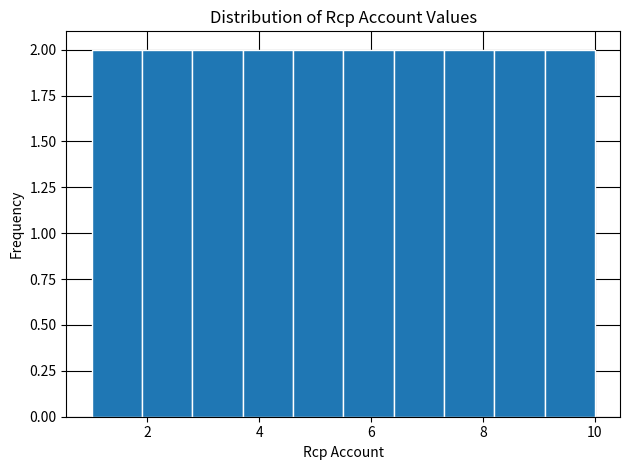

What is the height of the bar covering 5.5 to 6.4 on the x-axis? Neither the bar edges nor the heights are printed on the chart, so give them approximately, as read against the axes.

2